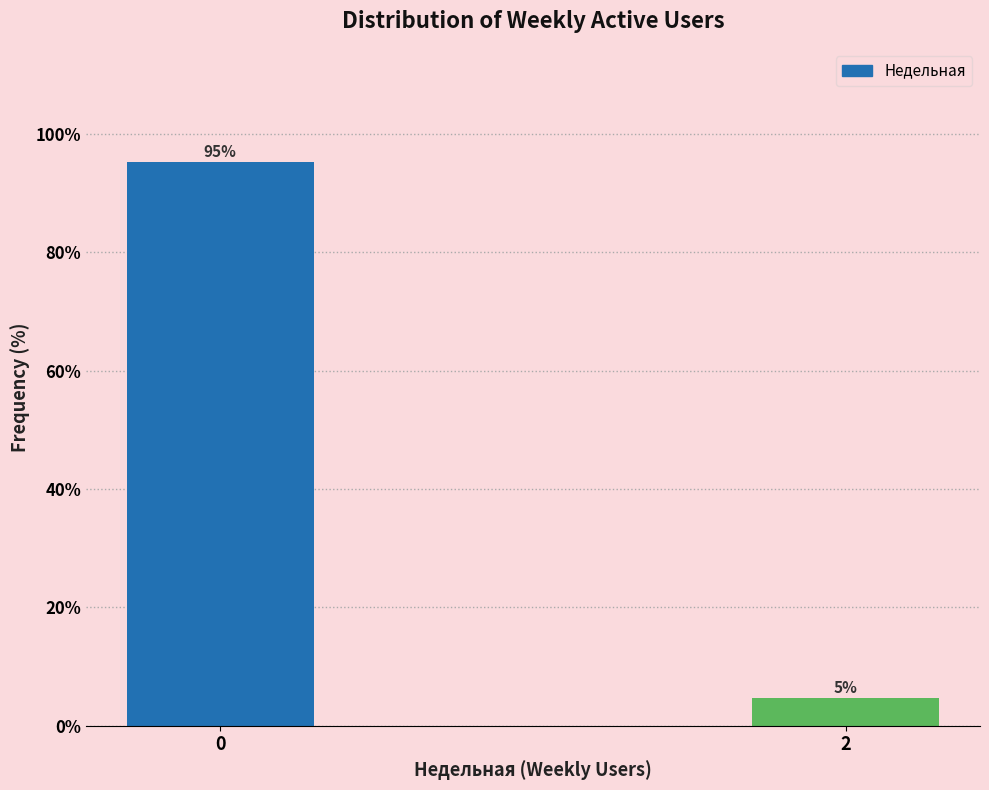

What is the average value?

50.0